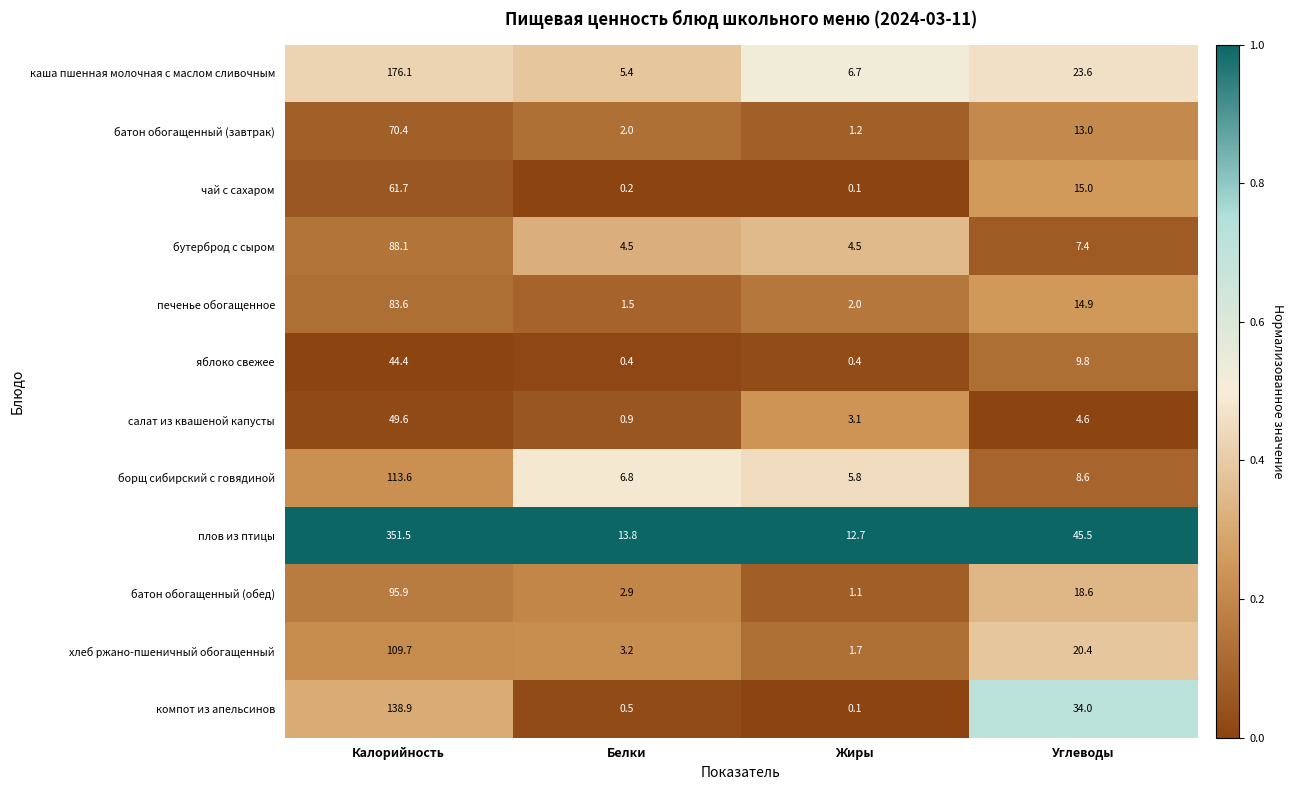

At which label does плов из птицы reach its minimum?

Жиры